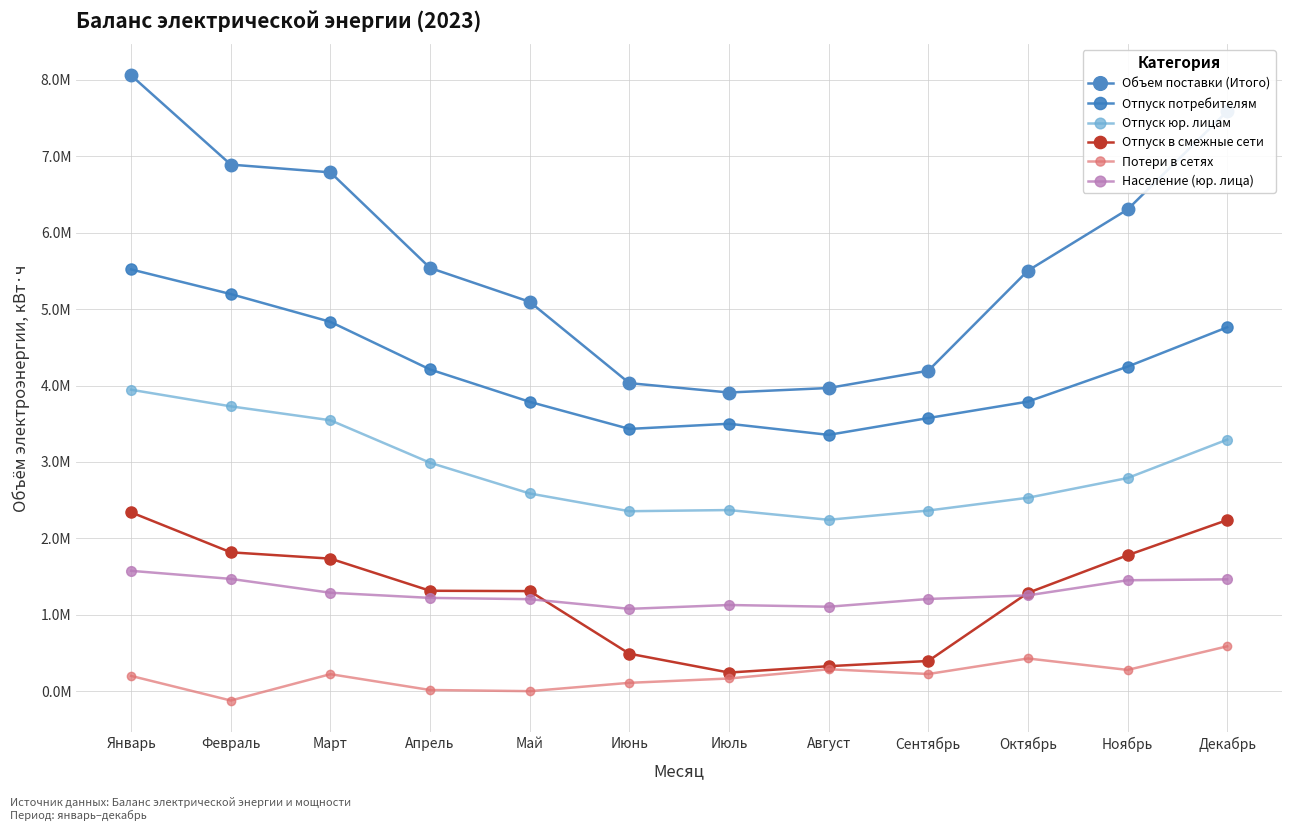

Reading left to right, extract all data points from this chart.

Объем поставки (Итого): 8058573	6890842	6789534	5538350	5095370	4030915	3908379	3967384	4193560	5503185	6303357	7587997
Отпуск потребителям: 5519164	5196572	4833085	4209679	3786158	3431887	3499444	3354007	3574197	3789119	4246819	4762156
Отпуск юр. лицам: 3944564	3727213	3545227	2989139	2586911	2354716	2370064	2242405	2363614	2530942	2788967	3291660
Отпуск в смежные сети: 2340000	1816888	1734178	1313669	1309212	490079	243349	326639	394999	1286428	1778606	2239054
Потери в сетях: 199409	-122618	222271	15002	0	108949	165586	286738	224364	427638	277932	586787
Население (юр. лица): 1574600	1469359	1287858	1220540	1203572	1077170	1127488	1104940	1206416	1253506	1451408	1463048